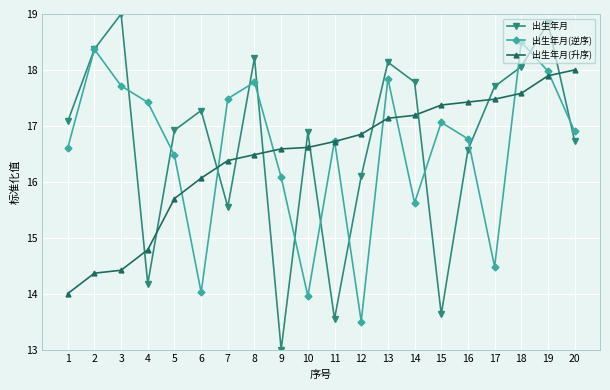

The value of 出生年月 at 13 is 6.8. True or false?

False